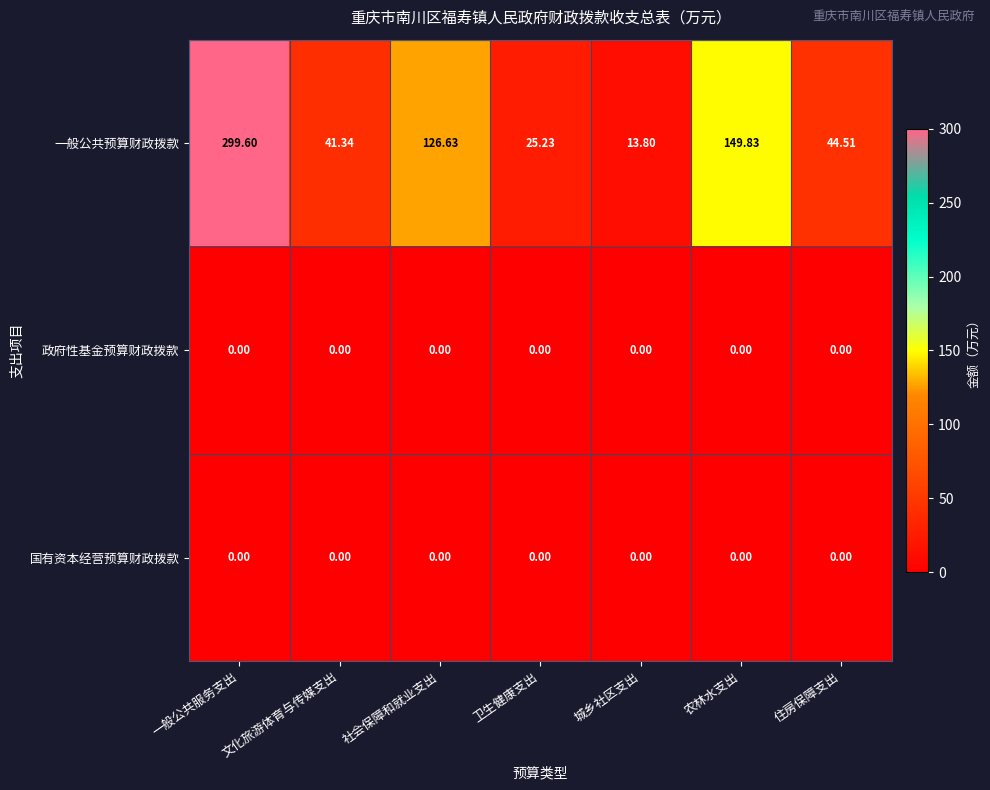

At which category is the sum across all series the highest?

一般公共服务支出